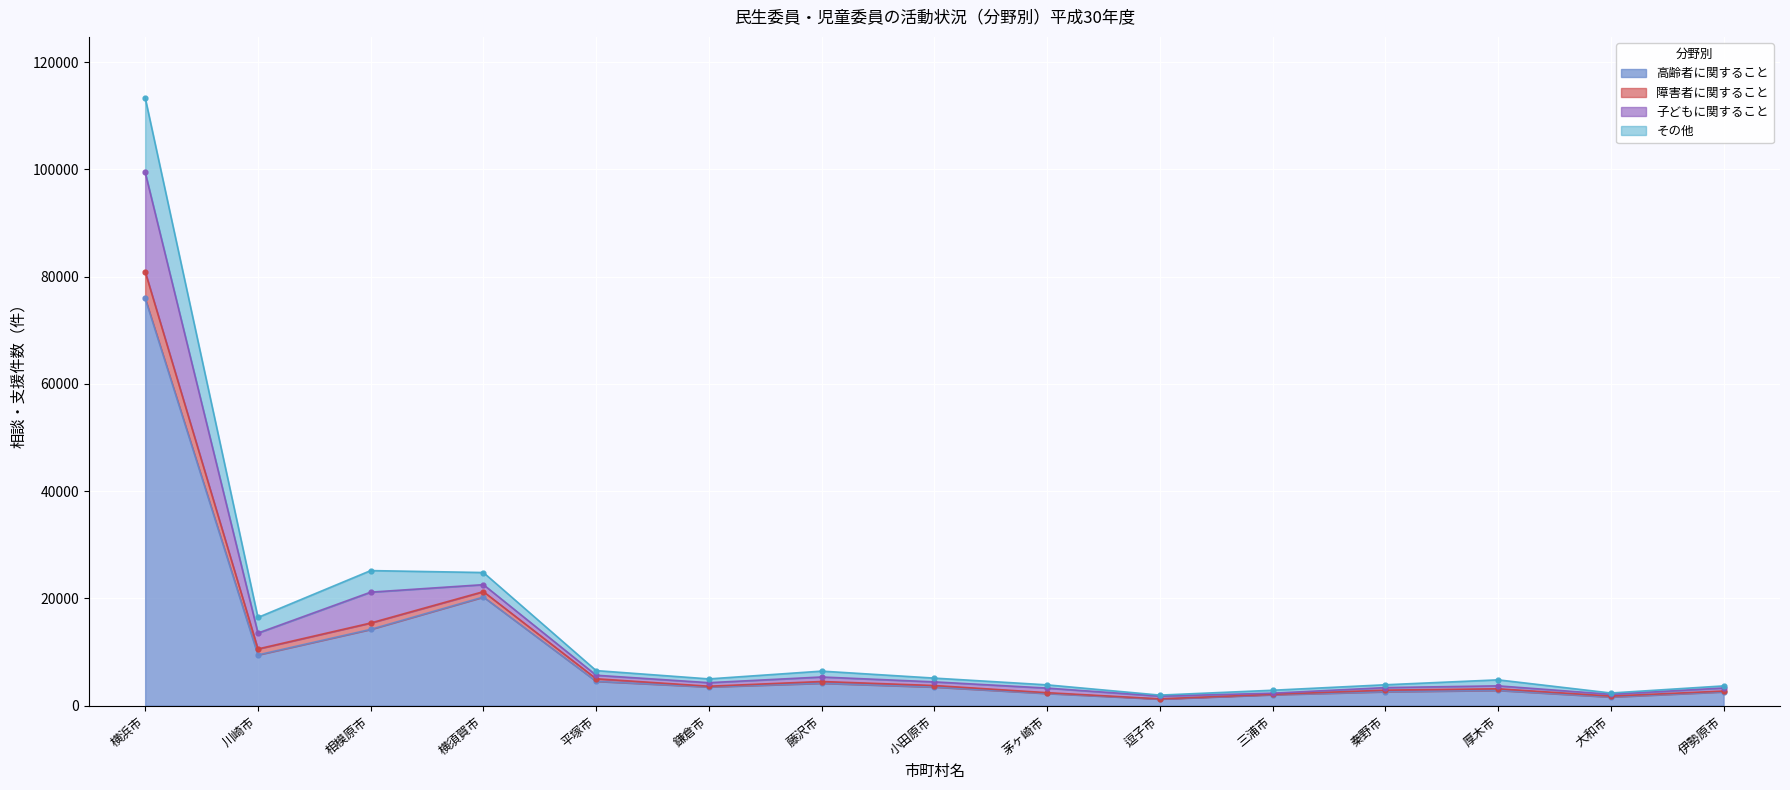

Which category has the highest value across all series?

横浜市